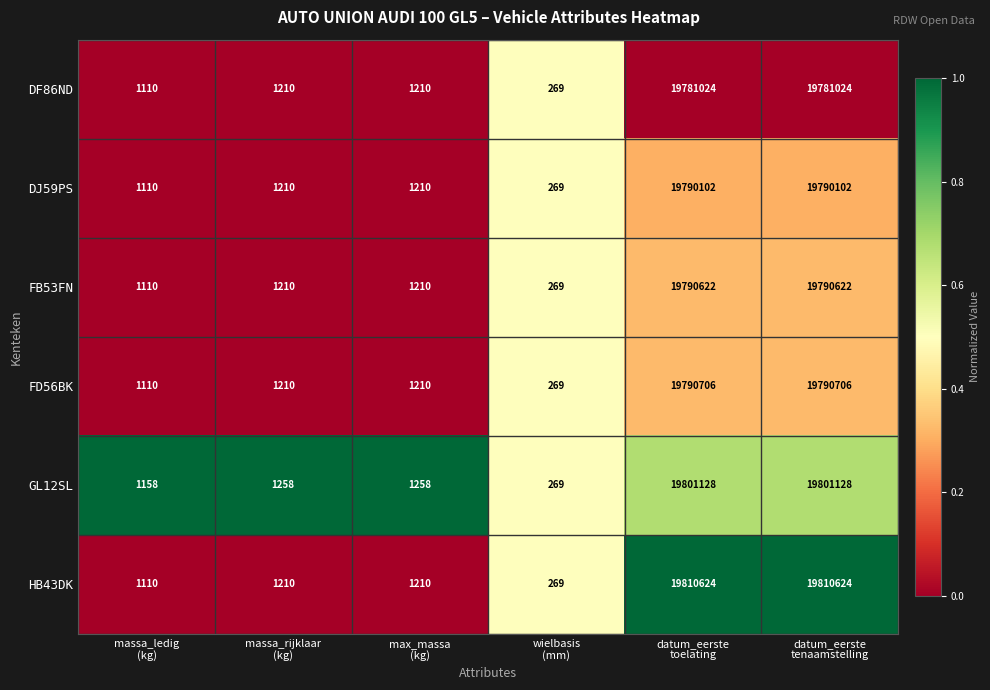

Which series has the largest range (max minus min)?

HB43DK